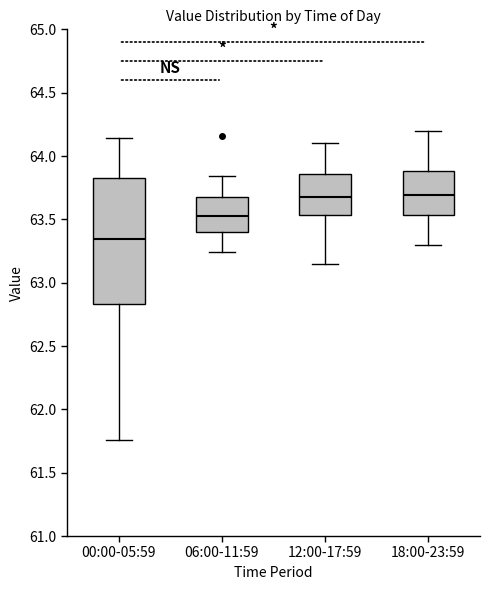

Which box is the tallest, from its lower edge to its upper edge?

00:00-05:59